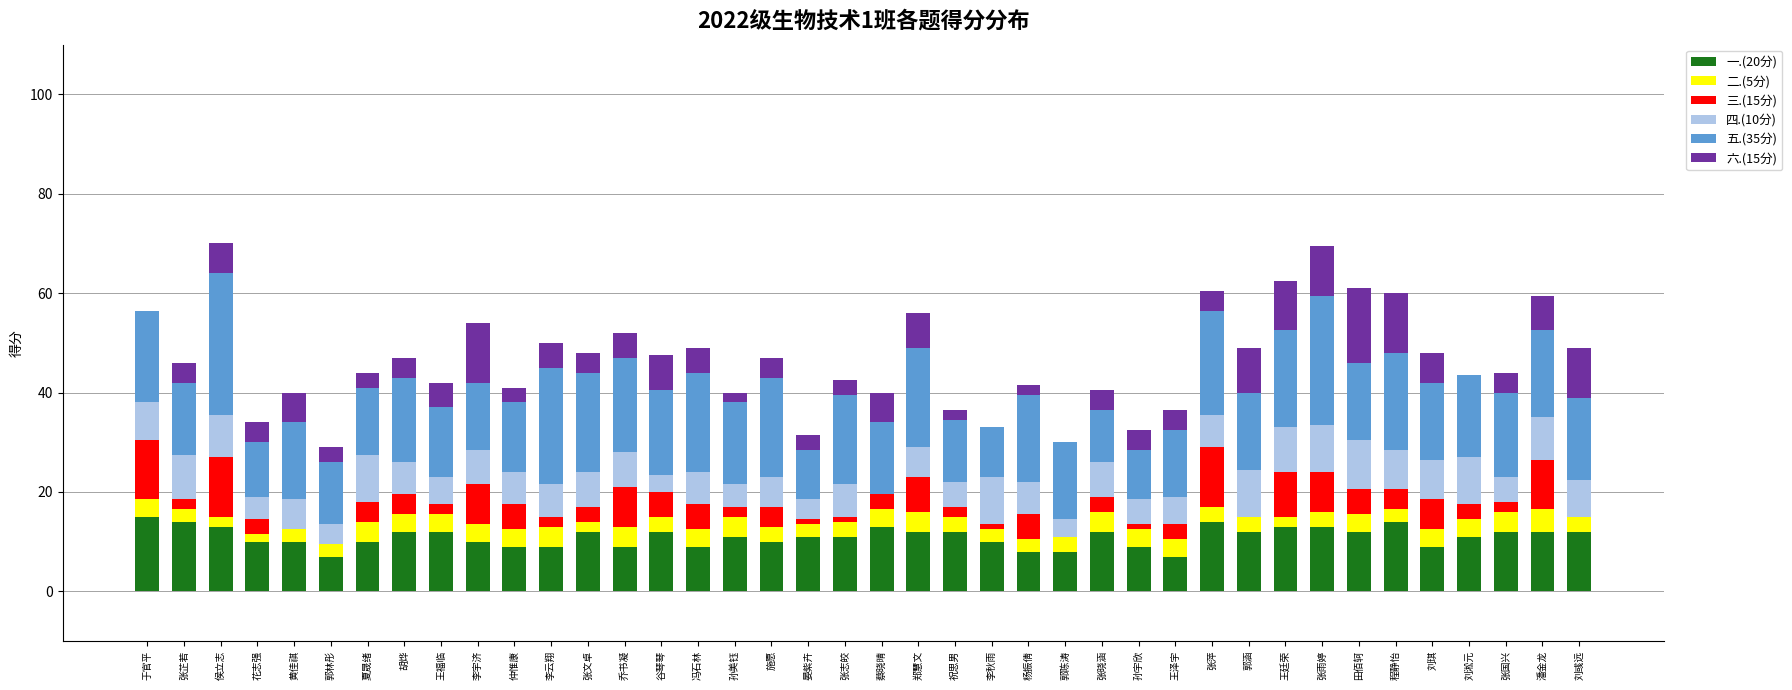

What is the maximum value for 一.(20分)?

15.0